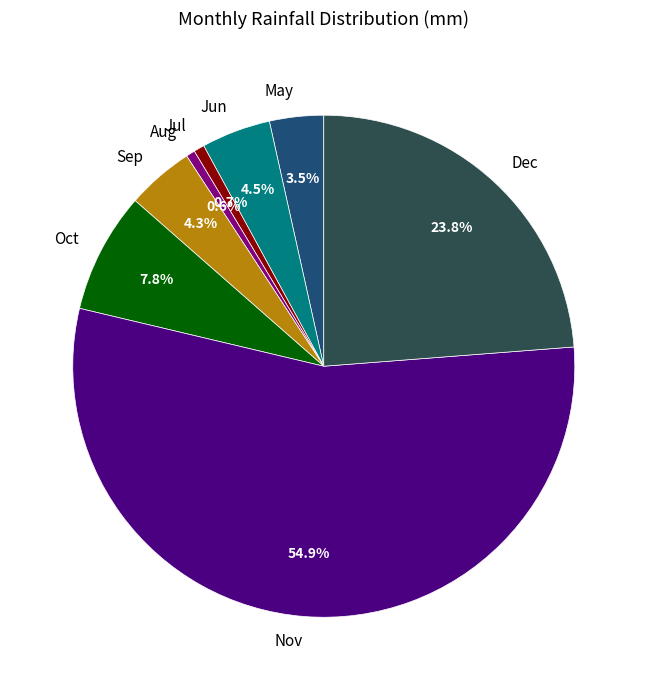

Does Aug account for over 50% of the chart?

No